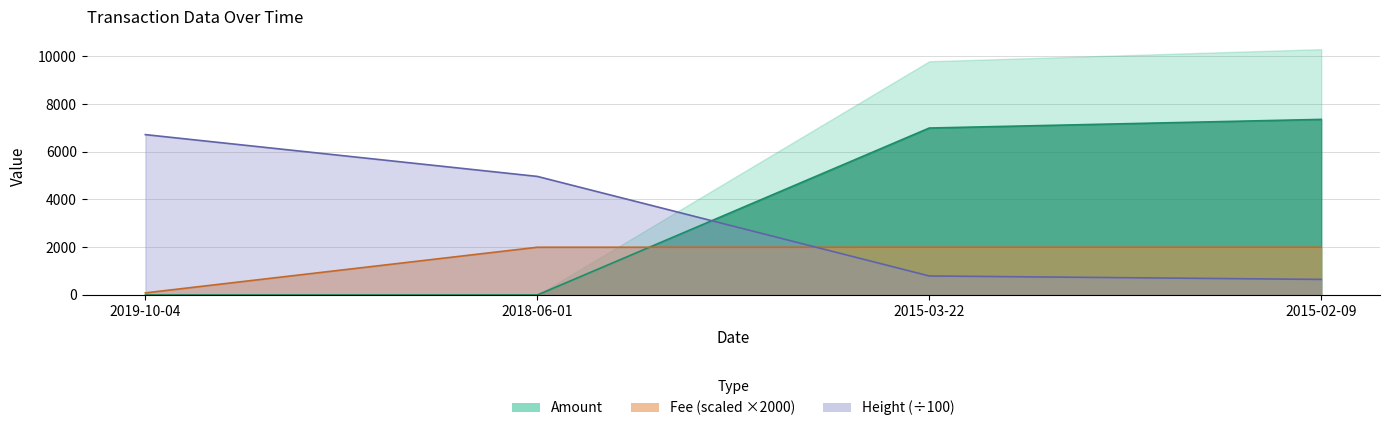

True or false: Height has a value of 4967.0 at 2018-06-01.

True